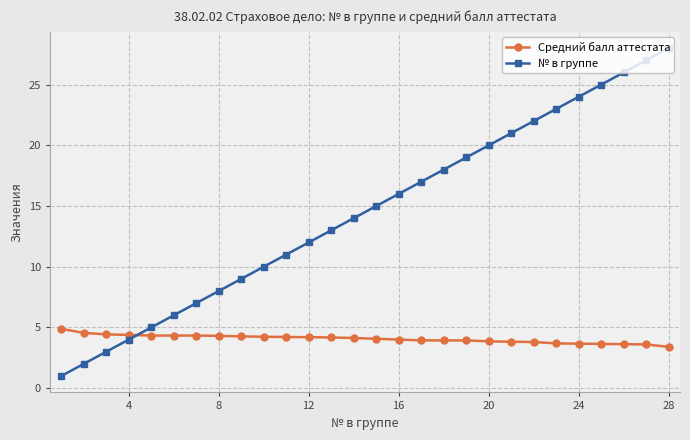

Which series has the widest spread of values?

№ в группе